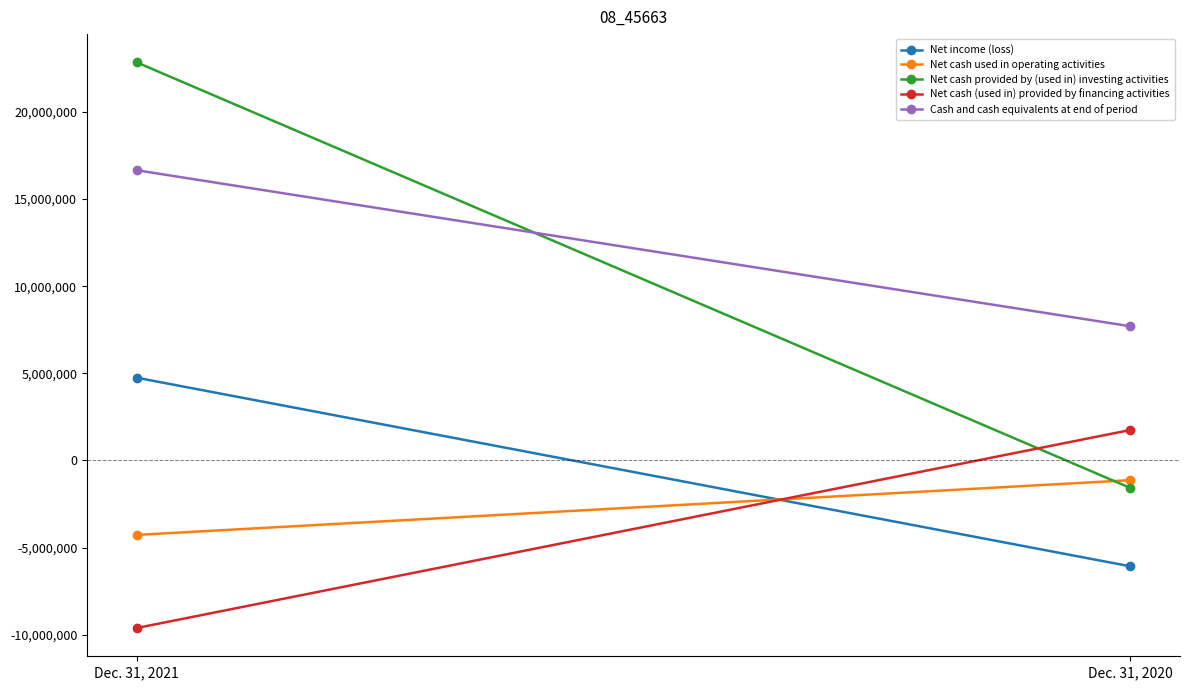

What is the maximum value shown in the chart?

22839882